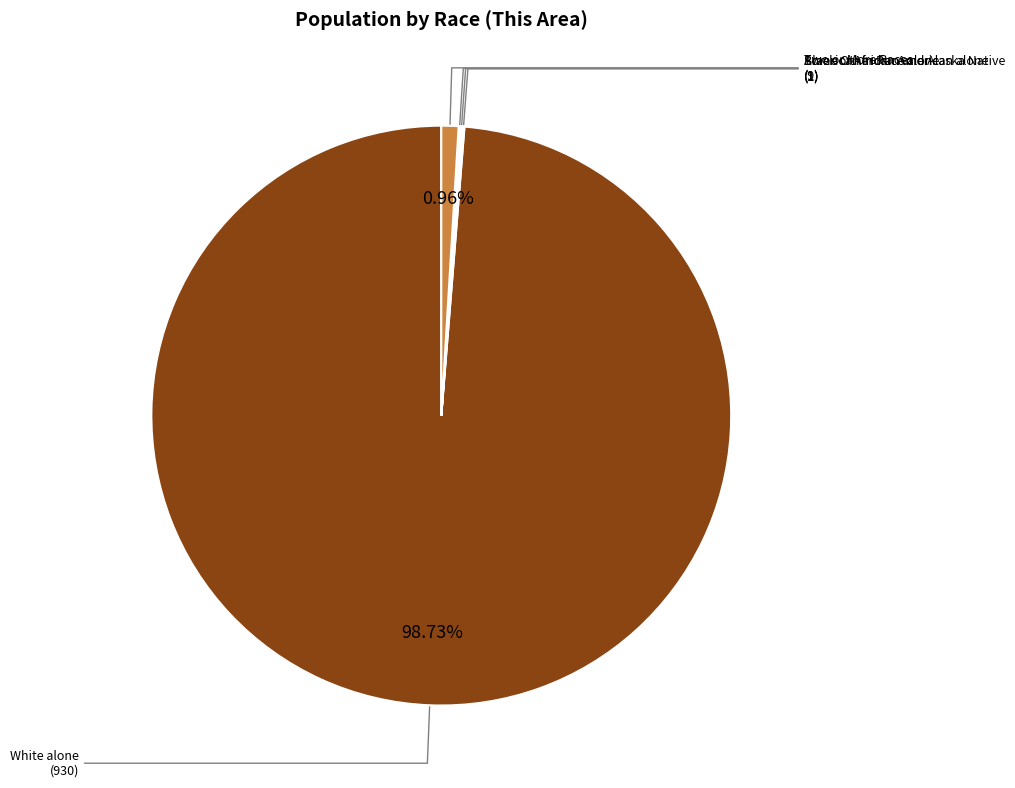

Is there a majority slice in this chart?

Yes